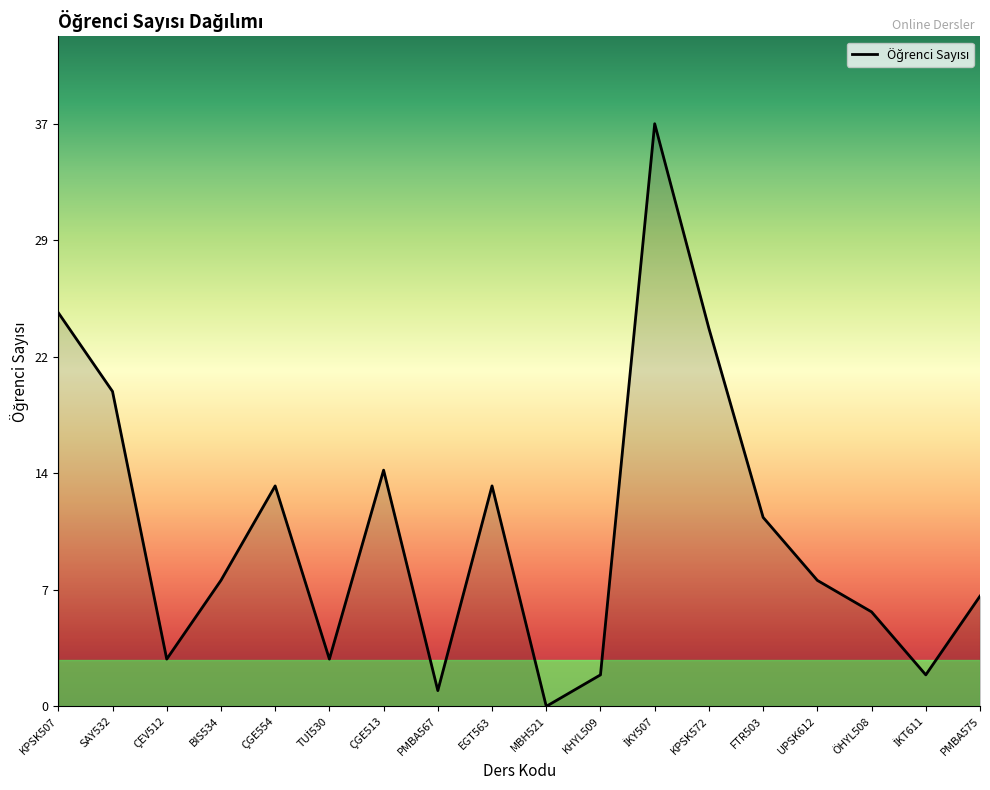

What is the difference between the values at KPSK572 and BIS534?

16